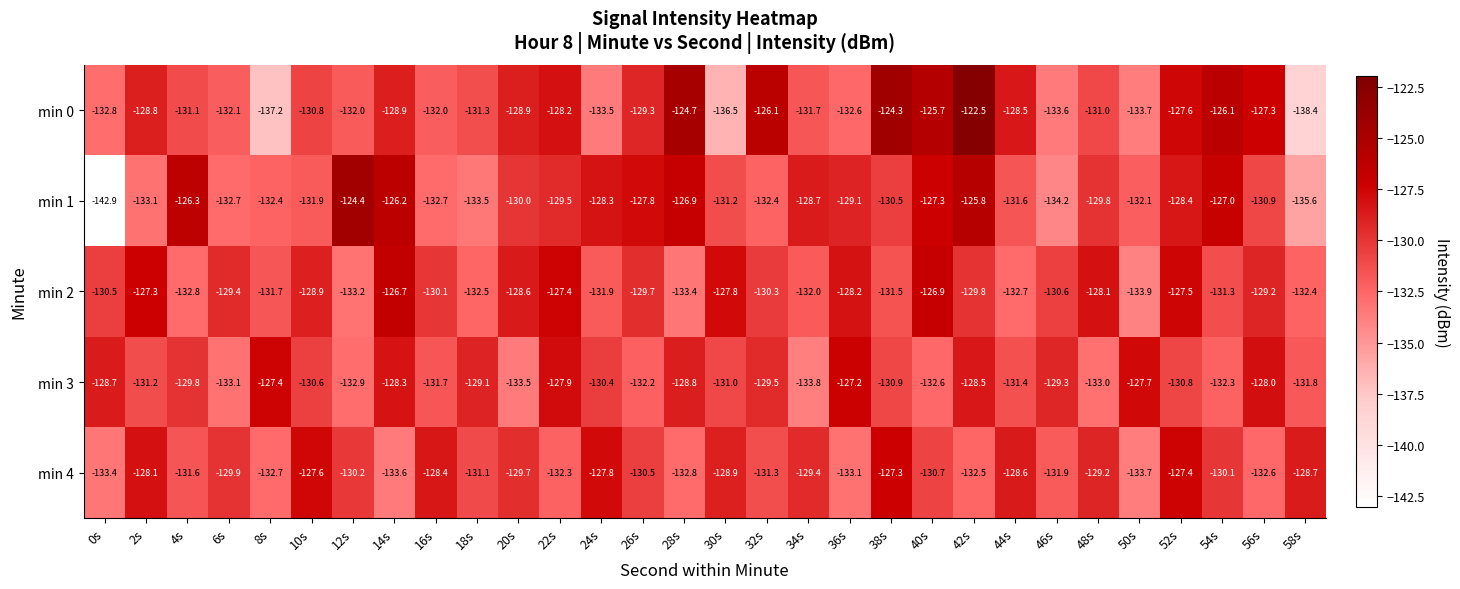

Count the number of data series in this chart.

5